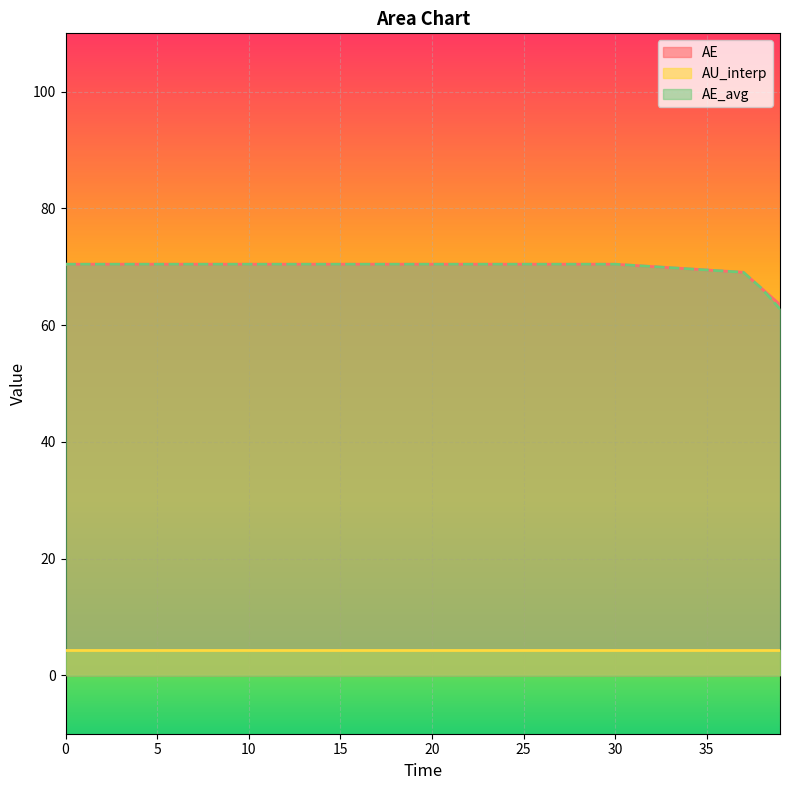

What is the lowest value of the AE series?

63.5